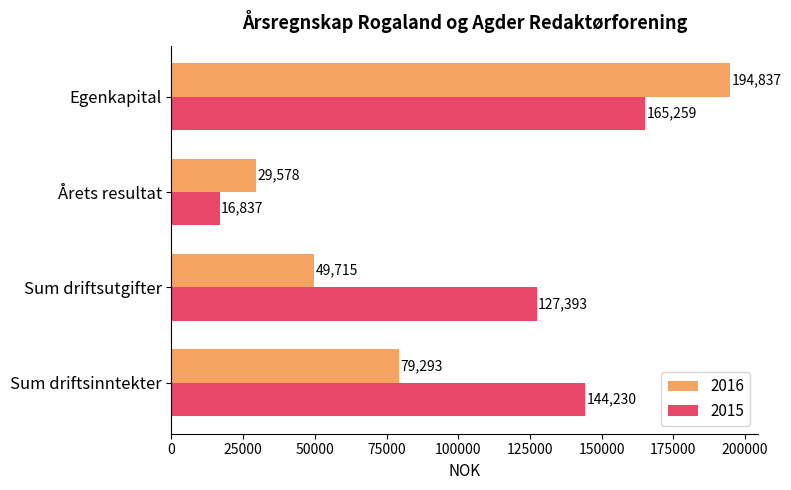

Is it true that 2015 equals 16837.2 at Årets resultat?

True